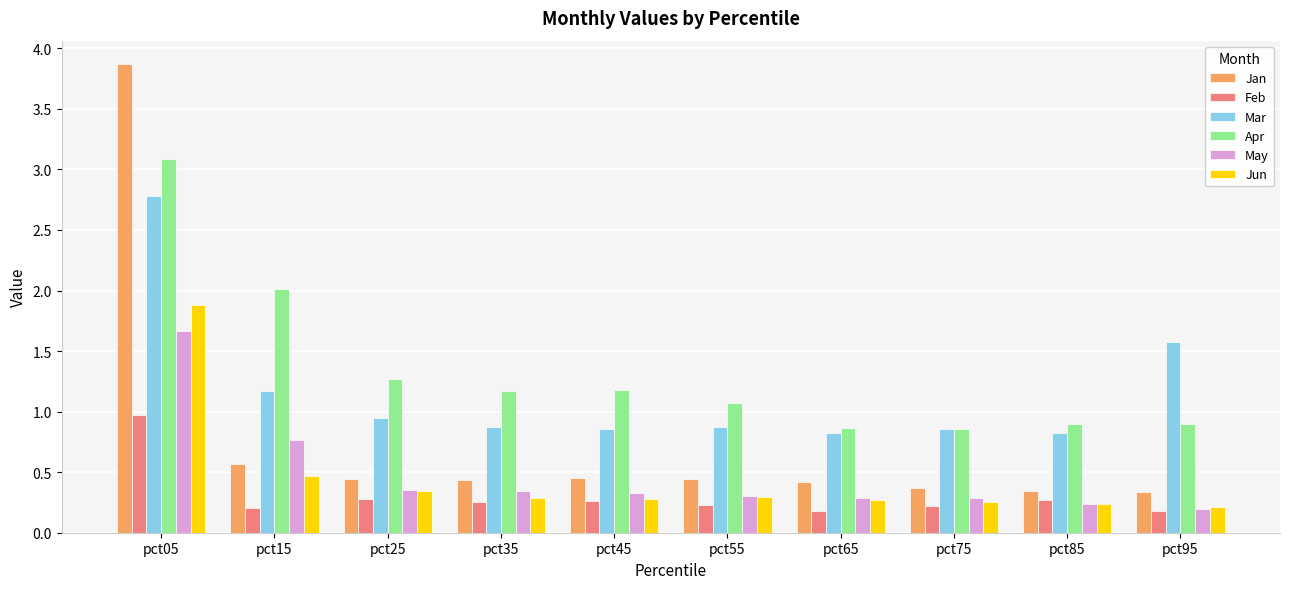

At which category is the sum across all series the highest?

pct05